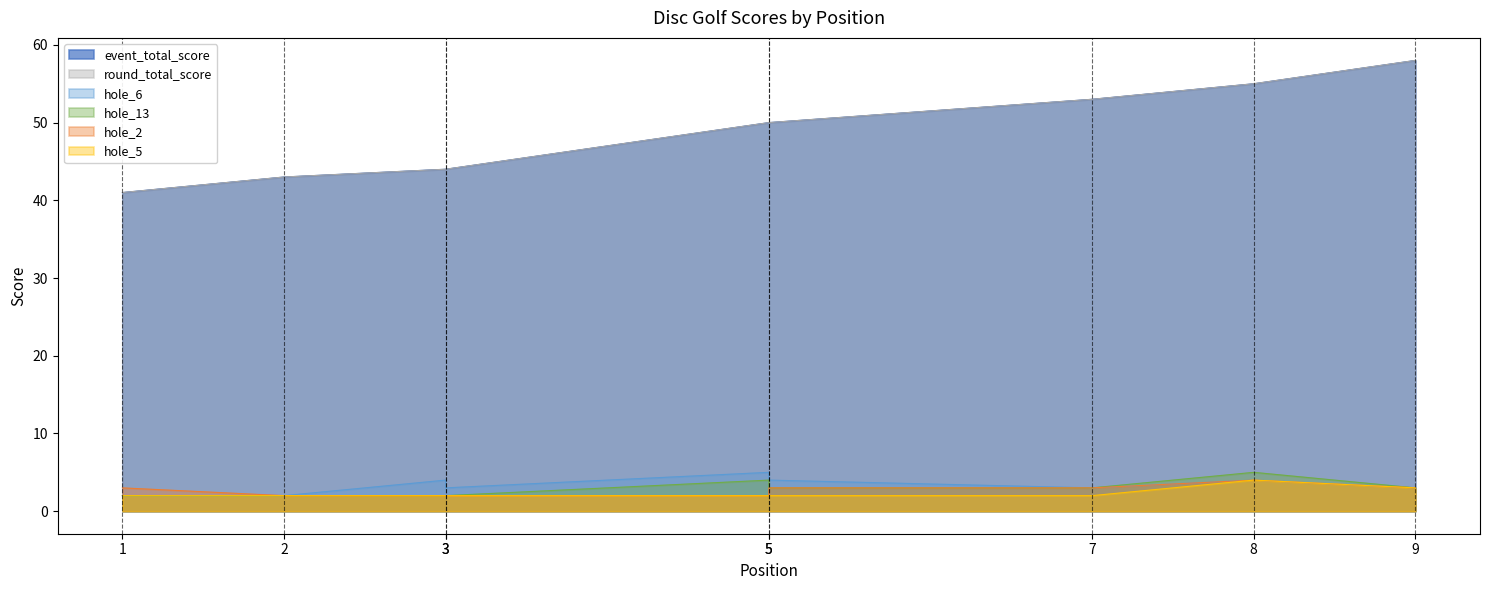

True or false: event_total_score and hole_5 intersect in this chart.

False